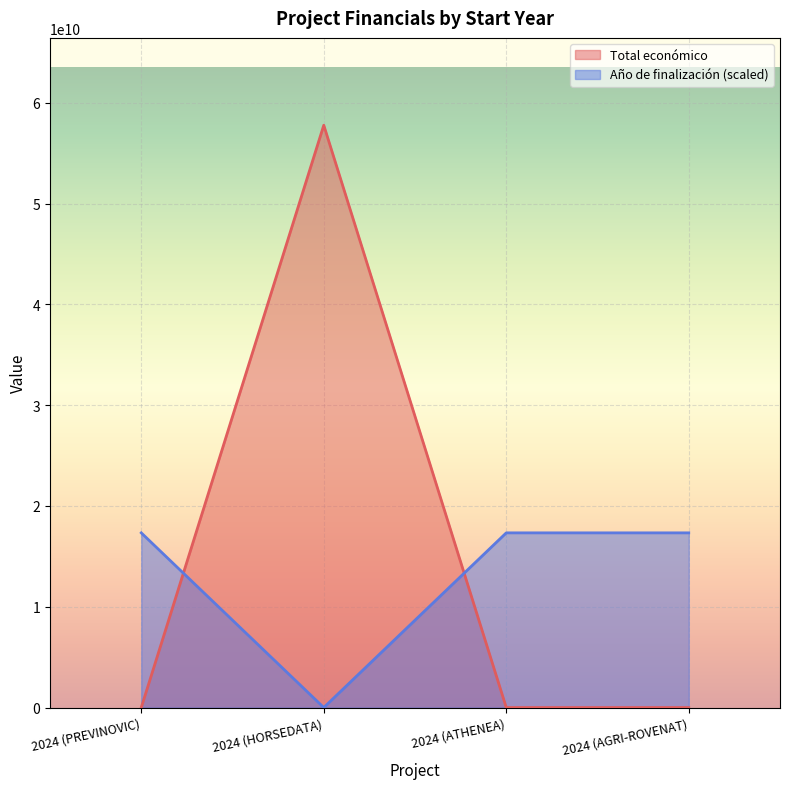

Reading right to left, extract all data points from this chart.

Total económico: 615375.0	595436.0	57763808464.0	593715.0
Año de finalización: 17329142539.2	17329142539.2	0.0	17329142539.2